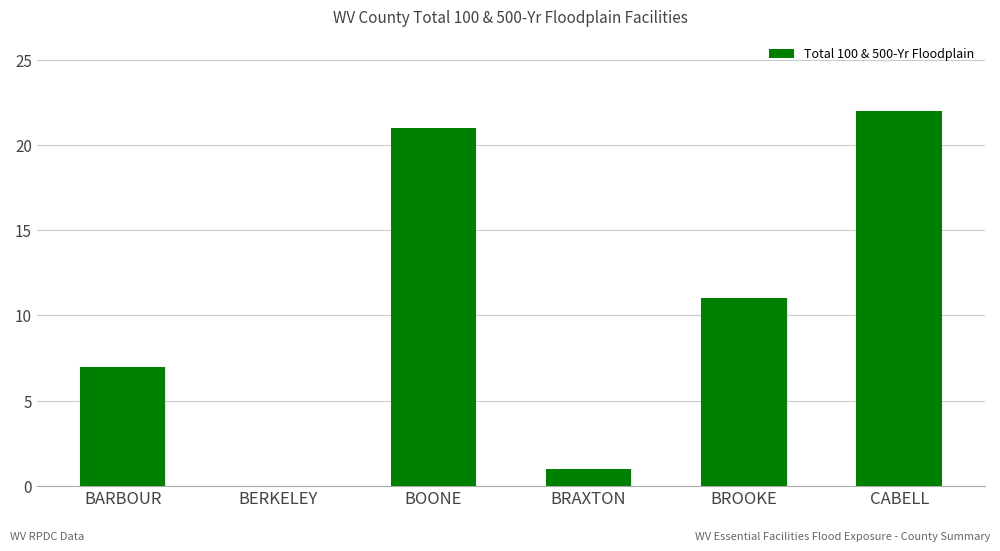

Approximately how many times larger is the value at BRAXTON compared to BROOKE?

0.1